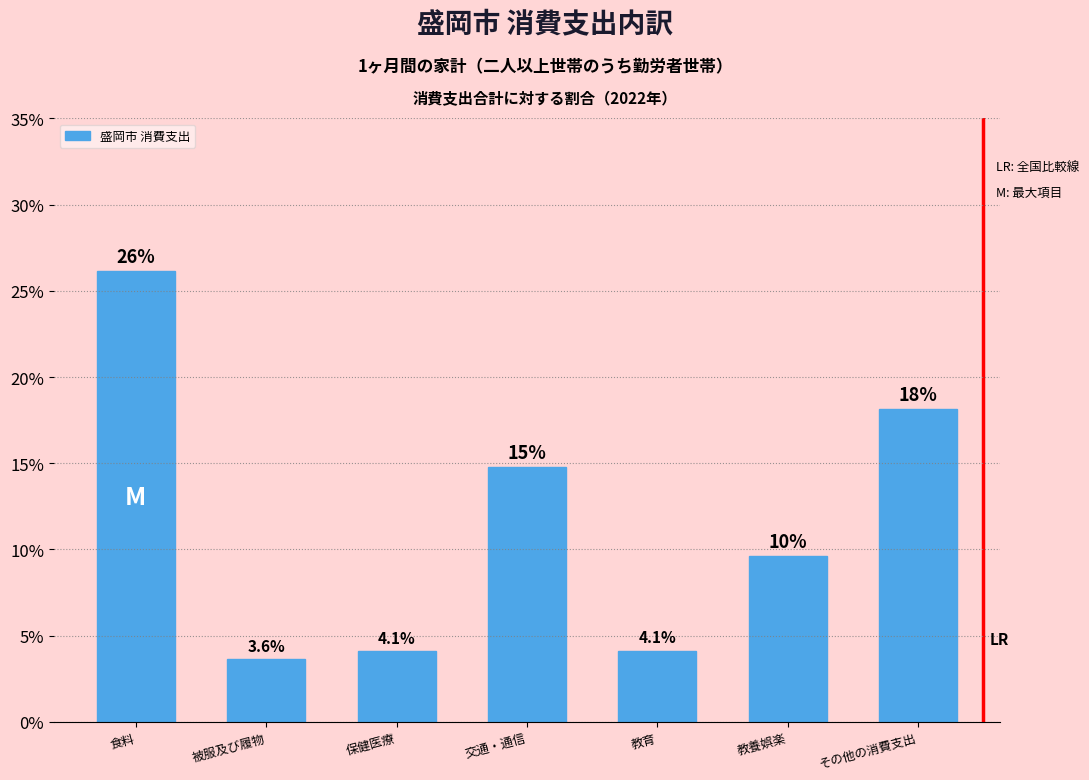

Reading left to right, list all the values displayed in this chart.

食料=26.1	被服及び履物=3.6	保健医療=4.1	交通・通信=14.8	教育=4.1	教養娯楽=9.6	その他の消費支出=18.2